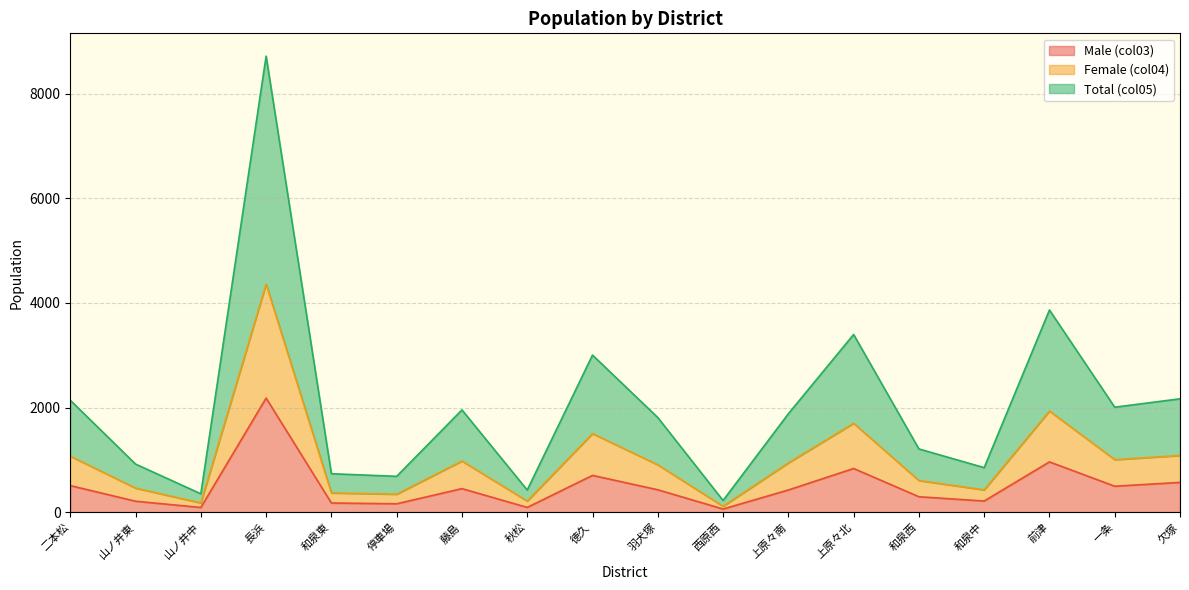

Count the number of categories in the chart.

18